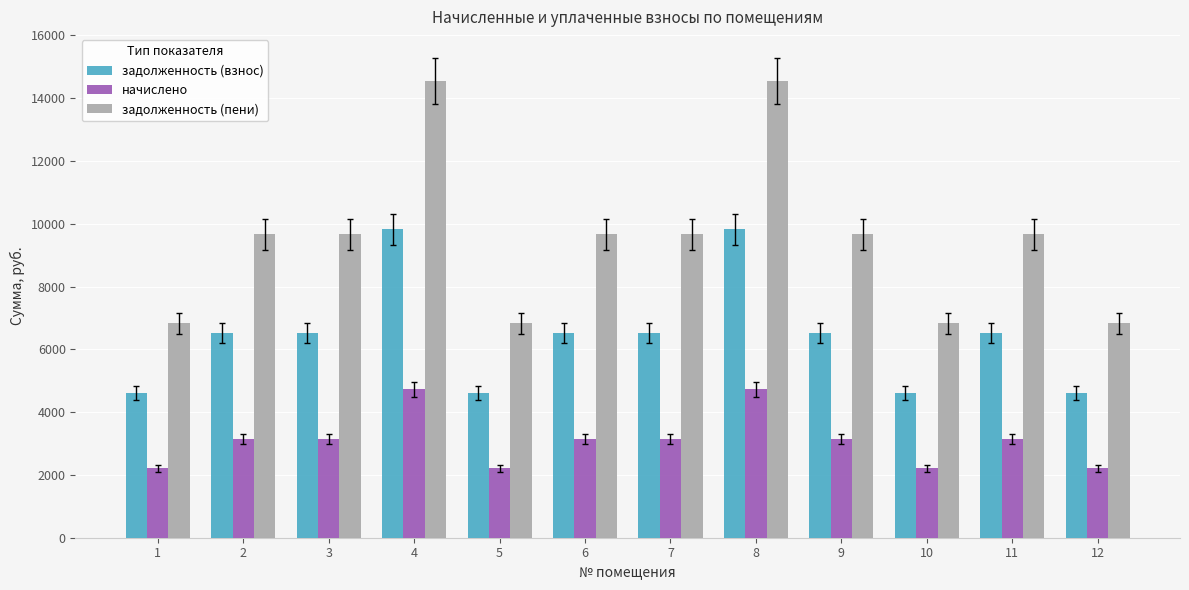

Which series changed the most between 5 and 8?

задолженность (пени)